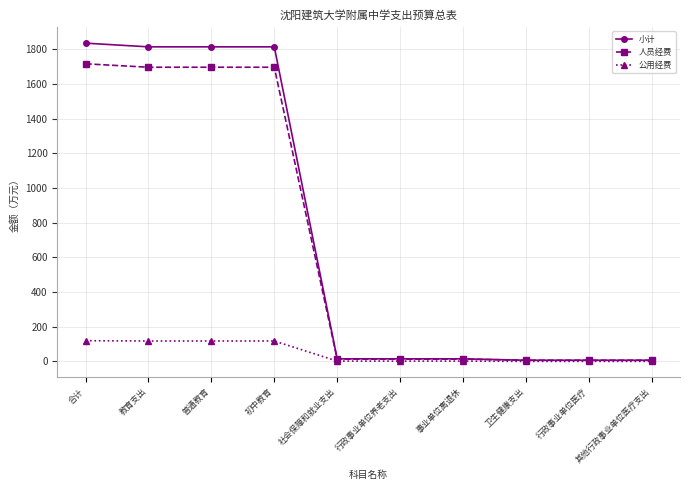

The value of 人员经费 at 普通教育 is 1696.7. True or false?

True